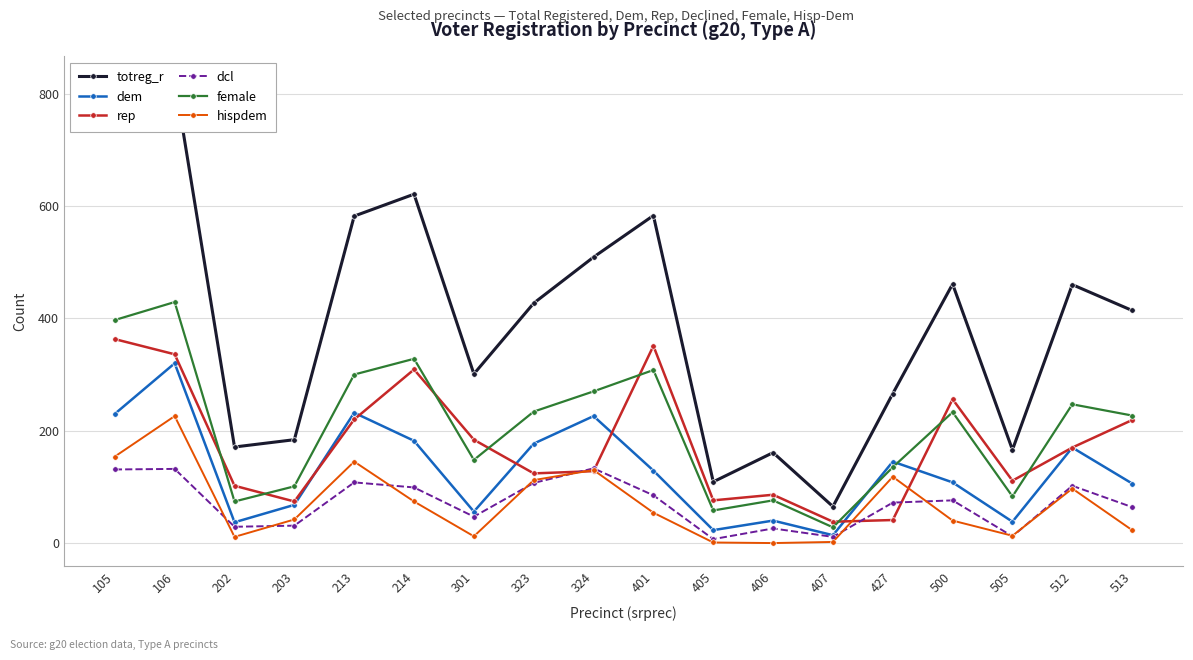

How many values in the dem series are below 129?

9